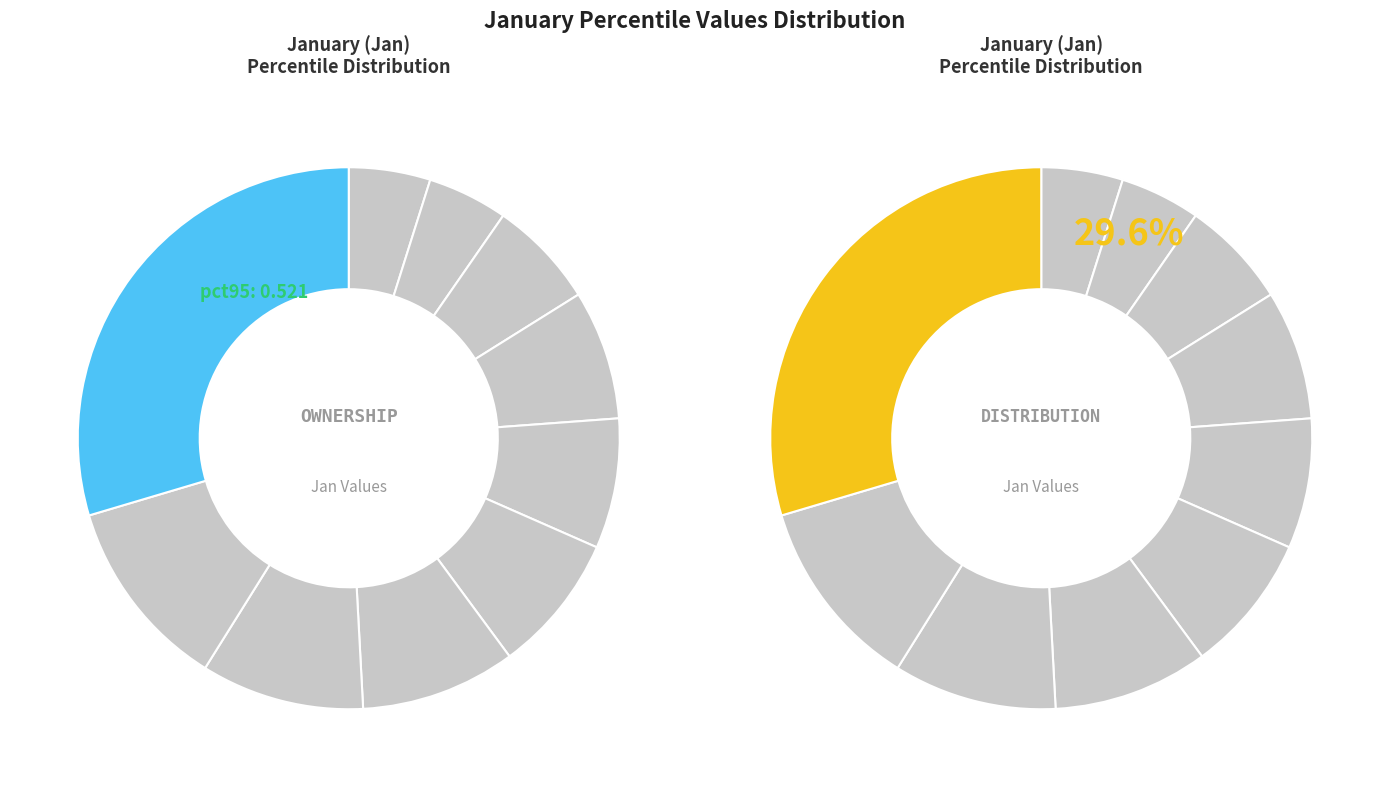

Combined, do pct05 and pct25 account for over 50%?

No